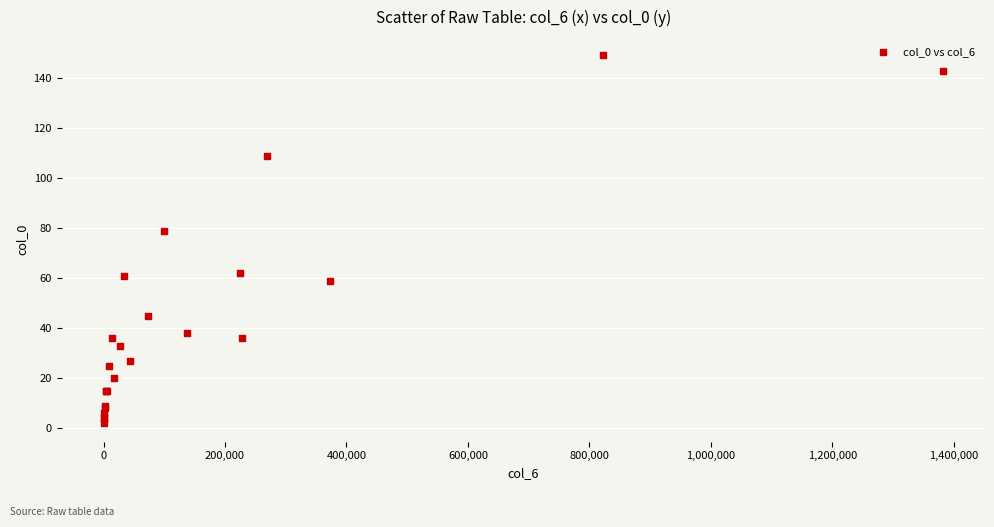

What Y value in the scatter plot is closest to 75?

79